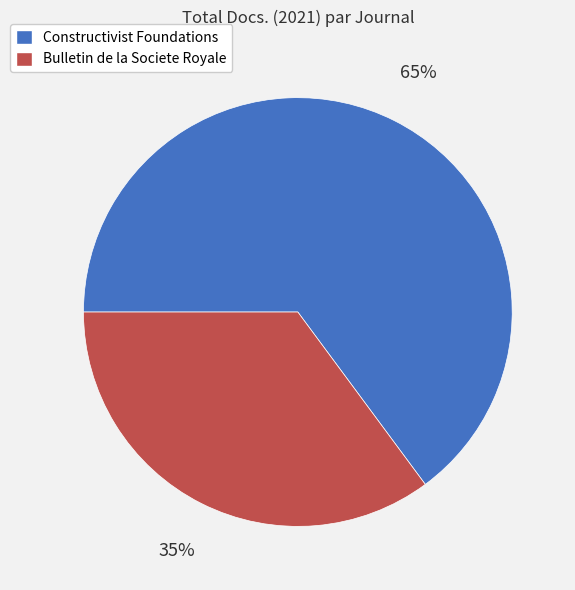

How many segments does this pie chart have?

2